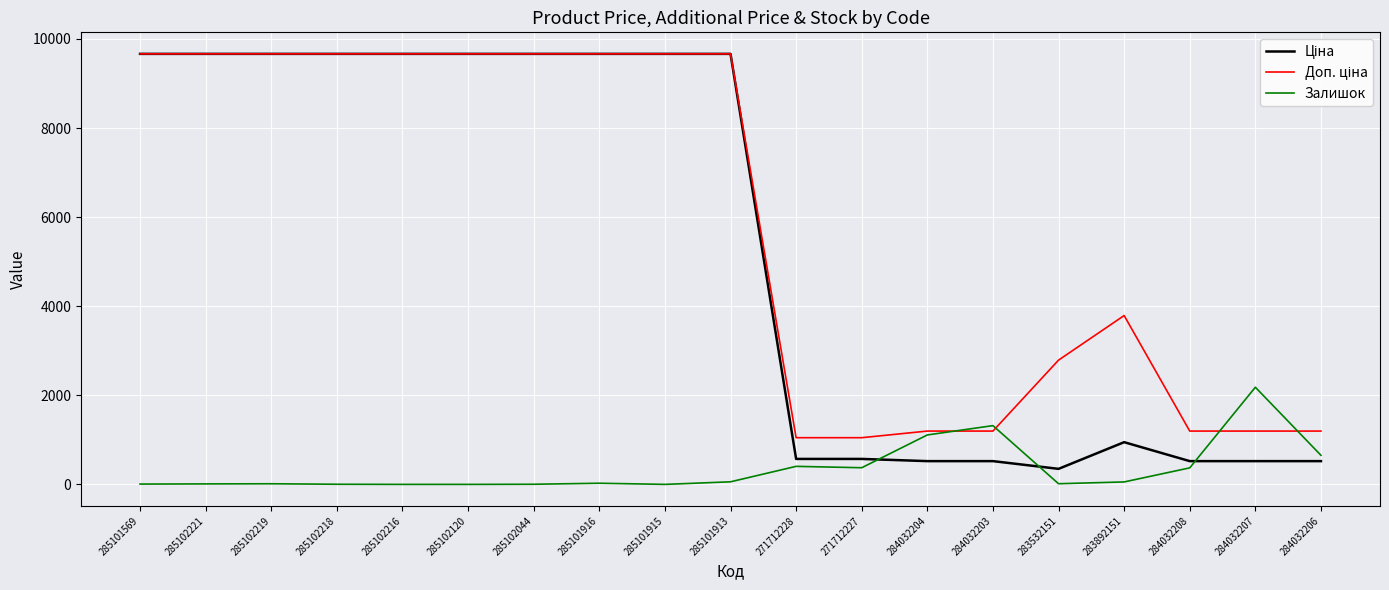

Is it true that Залишок equals 11.0 at 285102221?

True